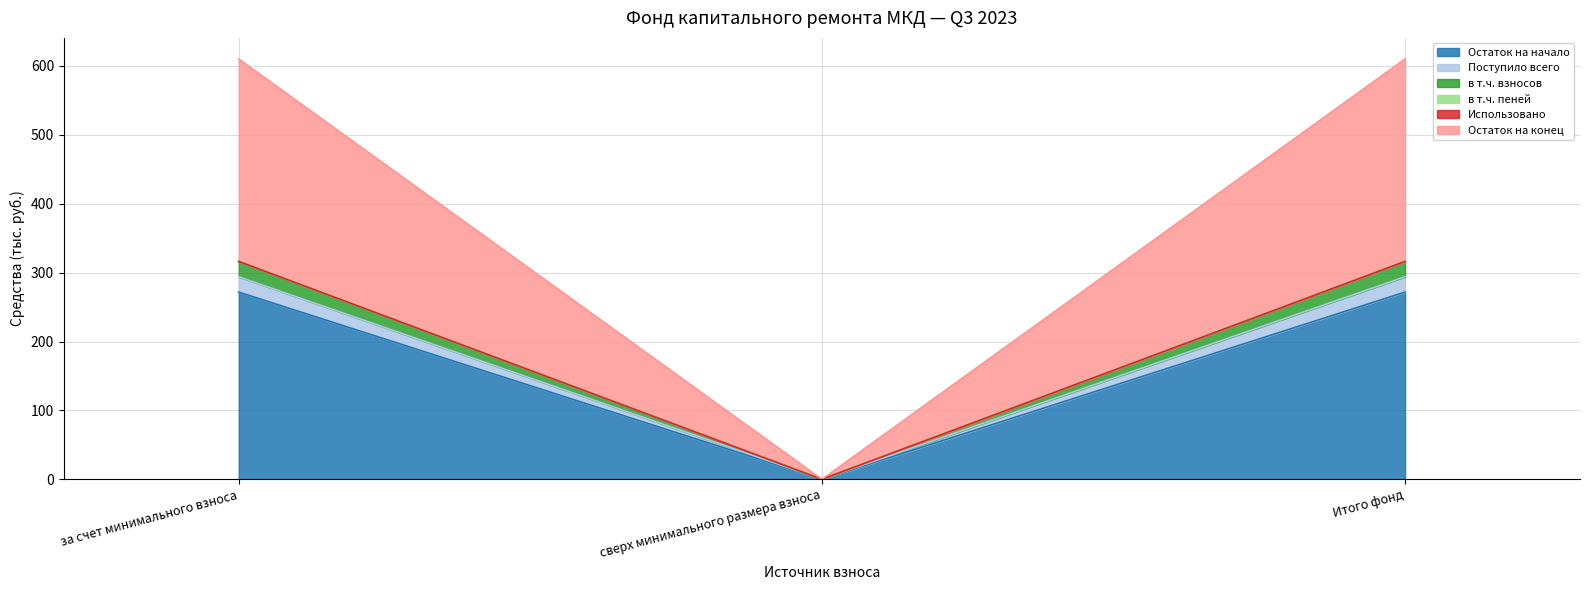

How many data points in Остаток на начало are less than 271?

1